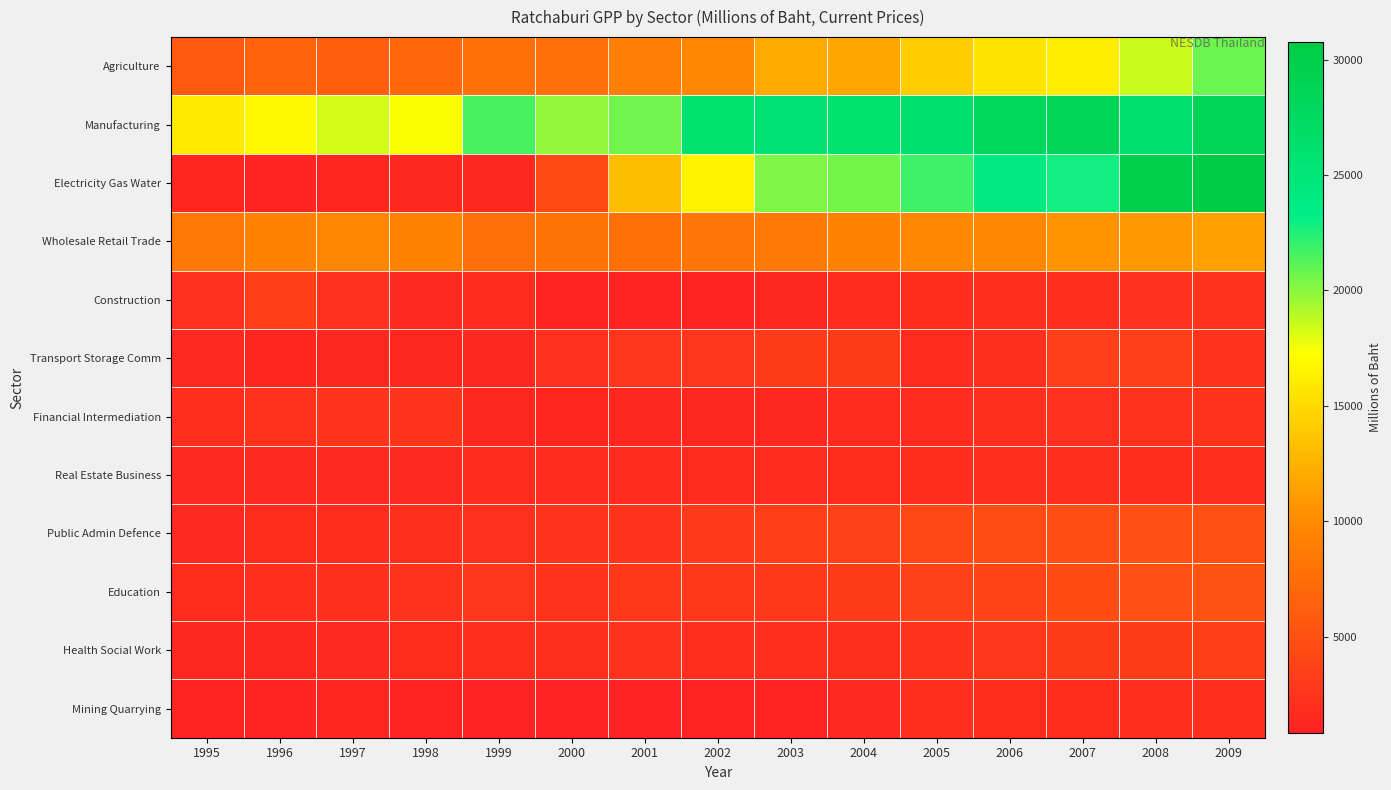

What is the total value across all series at 2002?

76085.8